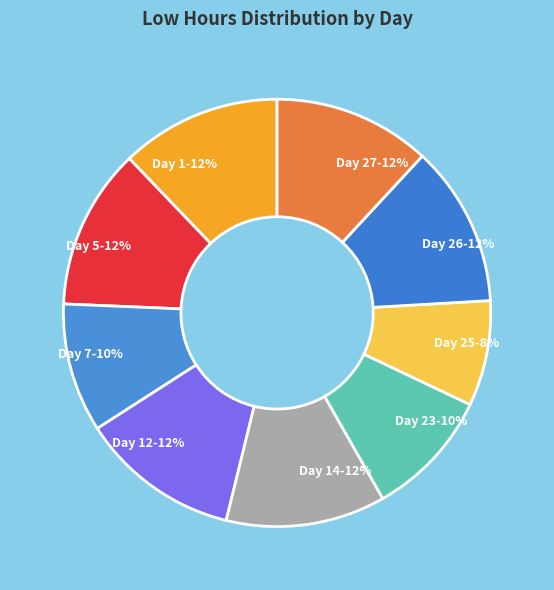

Is it true that Day 23 is 10% of the pie?

True